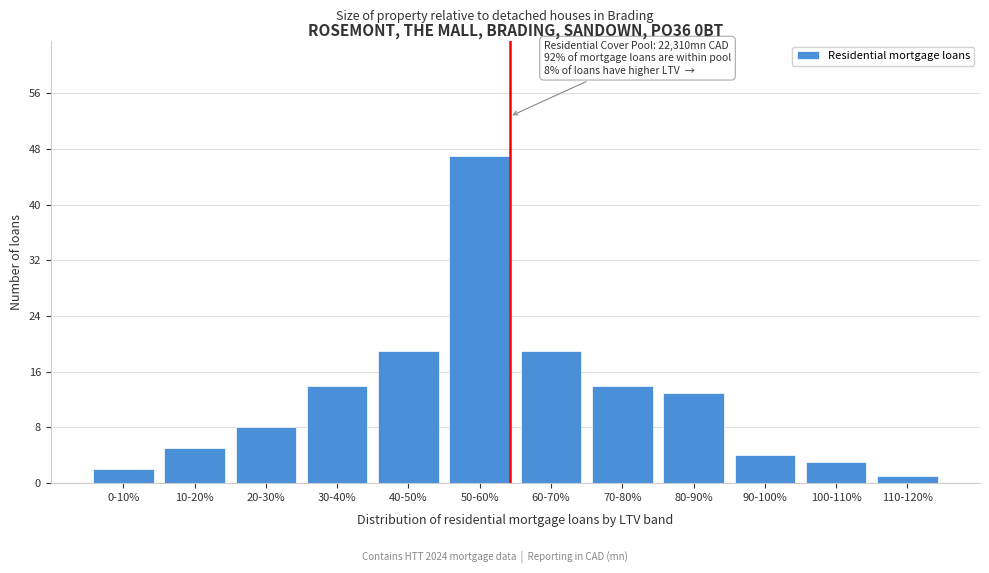

Reading right to left, what are all the values shown in this chart?

110-120%=1	100-110%=3	90-100%=4	80-90%=13	70-80%=14	60-70%=19	50-60%=47	40-50%=19	30-40%=14	20-30%=8	10-20%=5	0-10%=2